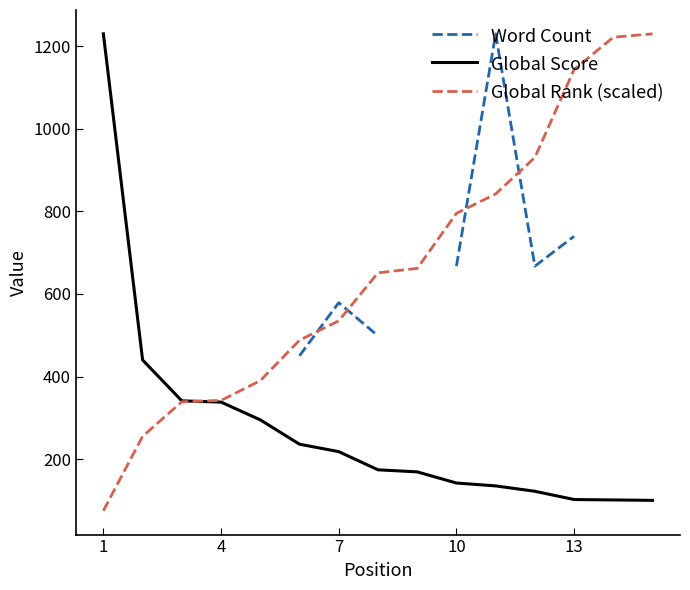

Which series has the widest spread of values?

Global Rank (scaled)